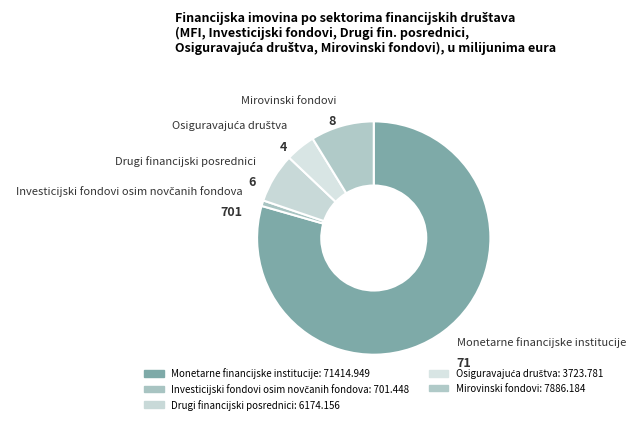

Does Monetarne financijske institucije account for over 50% of the chart?

Yes